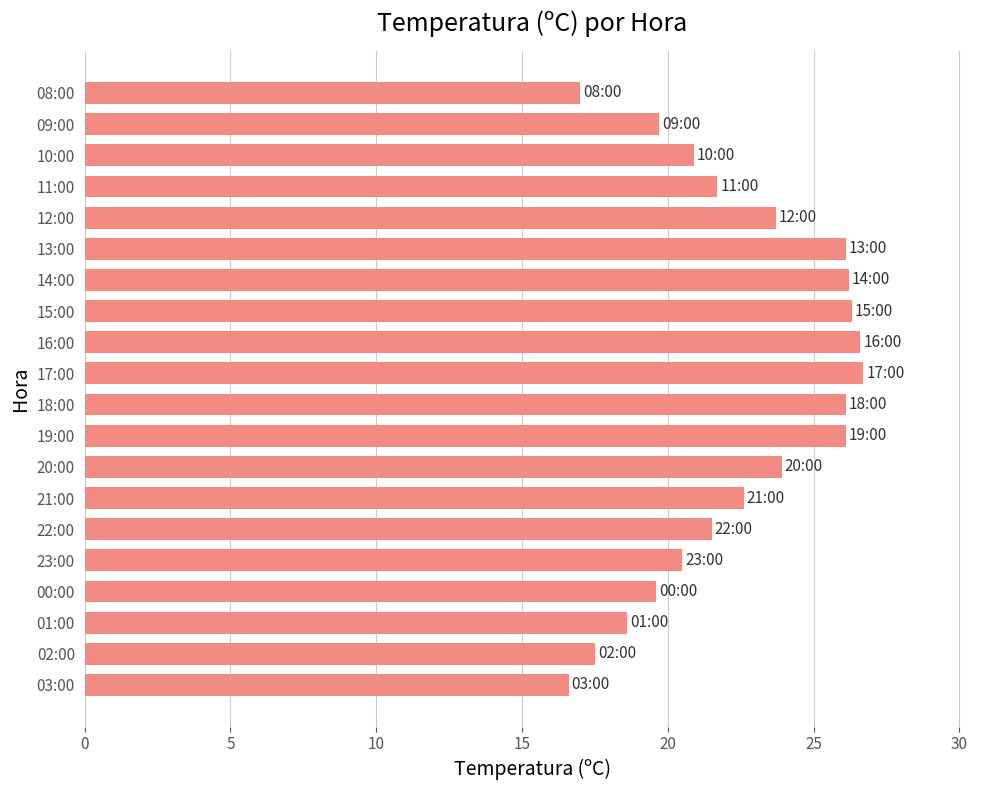

Is it true that the value at 14:00 is 26.2?

True